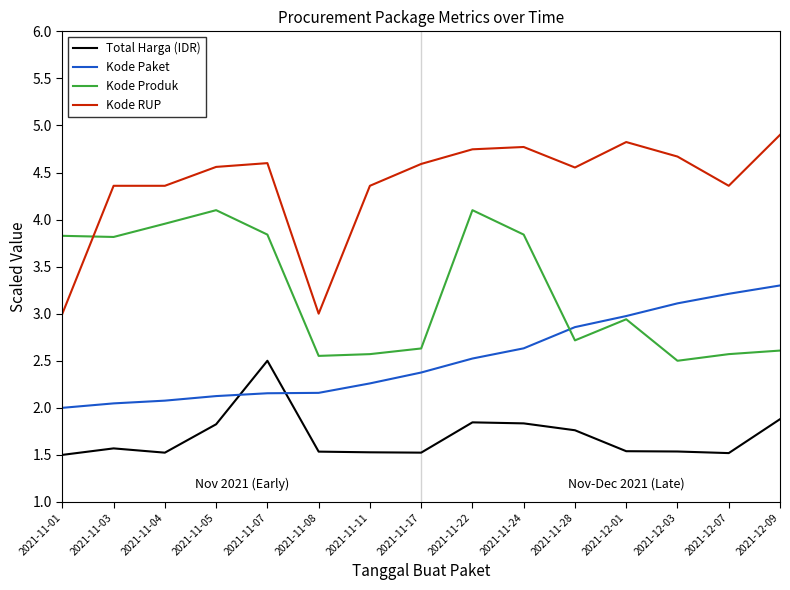

Is it true that Kode Produk equals 6.8 at 2021-11-07?

False